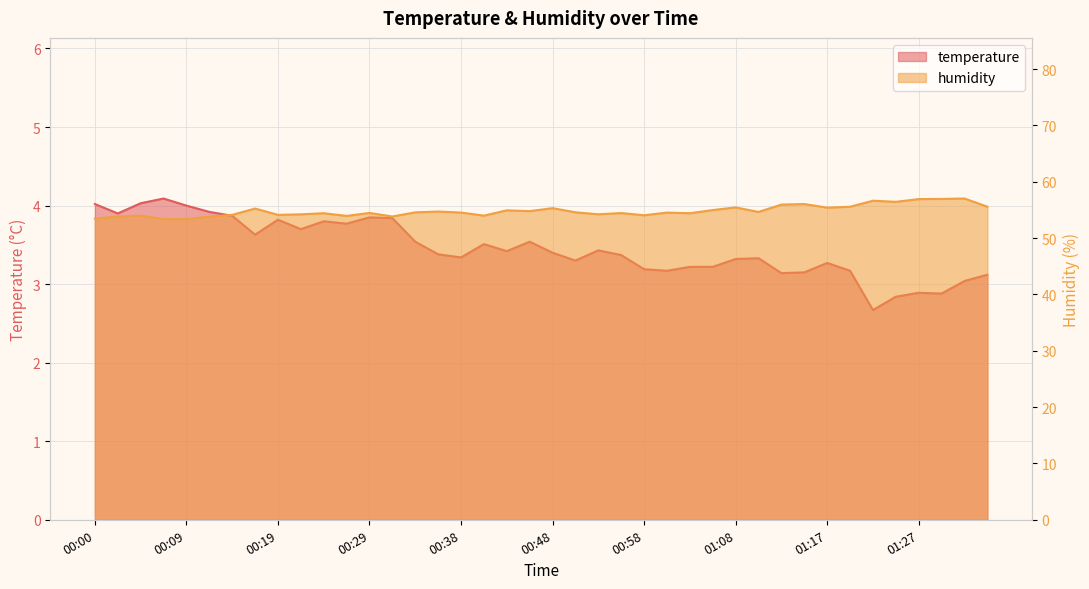

True or false: temperature and humidity cross at least once.

False